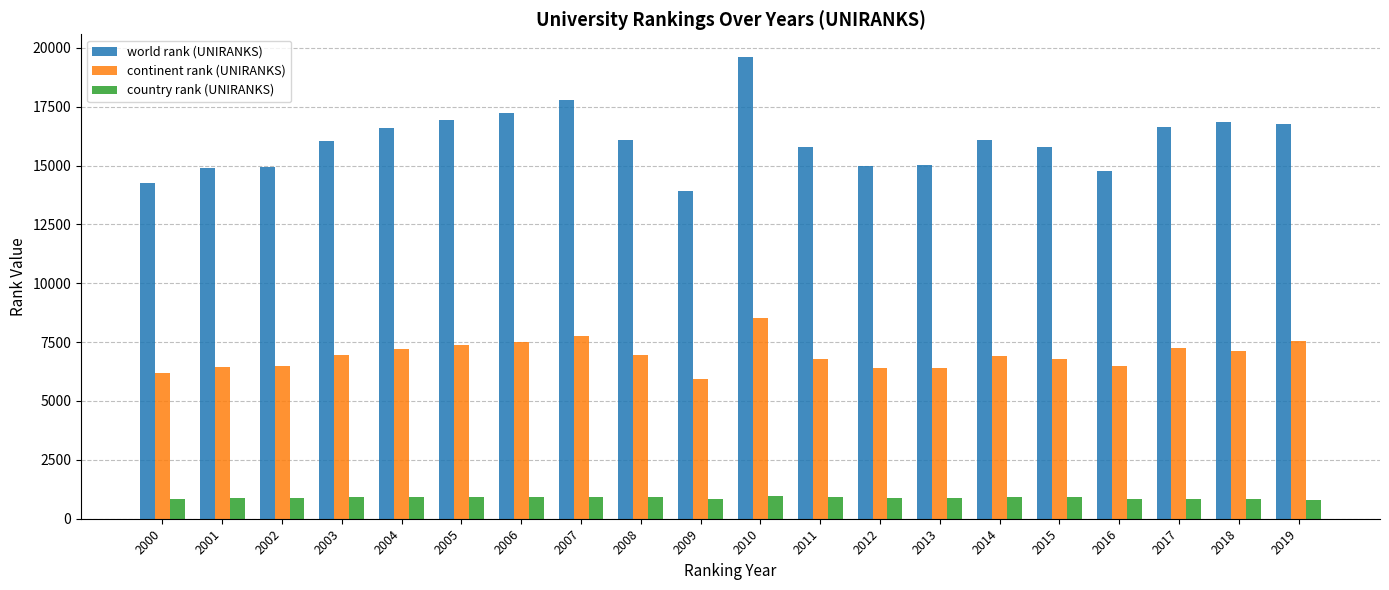

True or false: continent rank (UNIRANKS) has a value of 9087 at 2009.

False